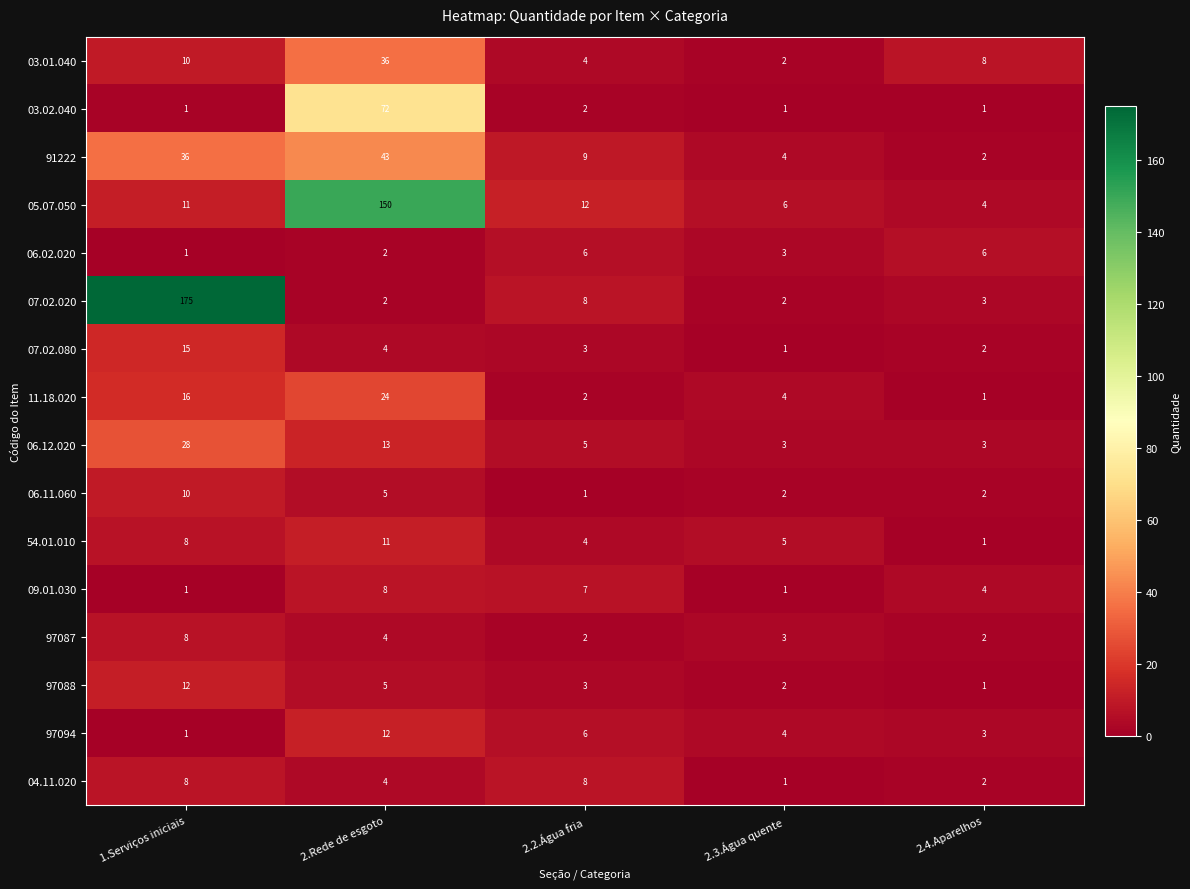

Count the number of categories in the chart.

5